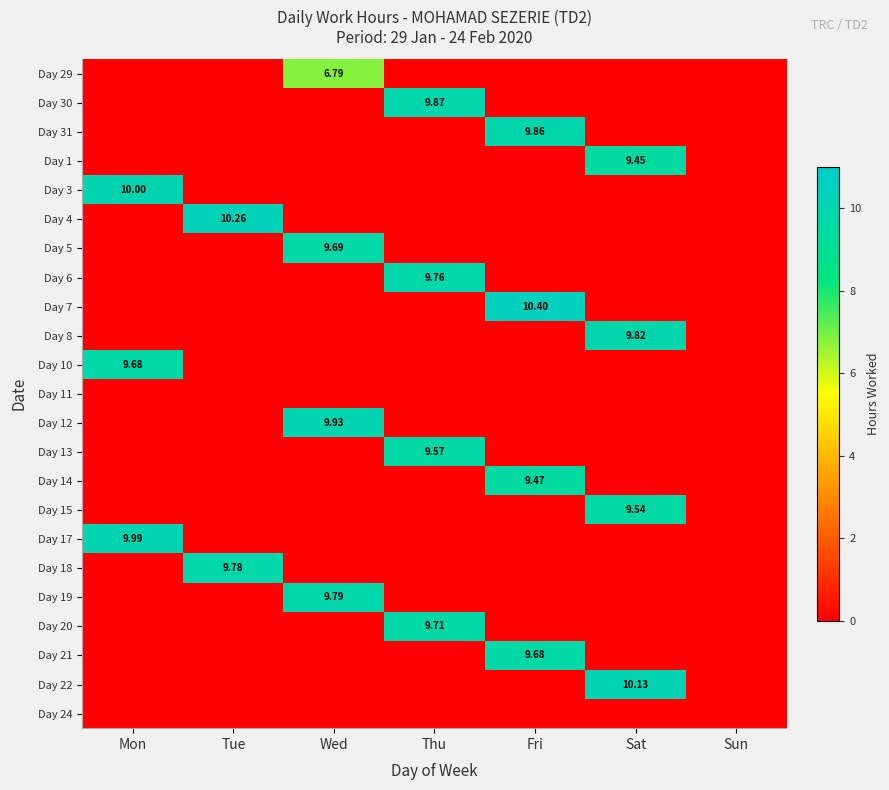

At how many categories does at least one series exceed 6?

6